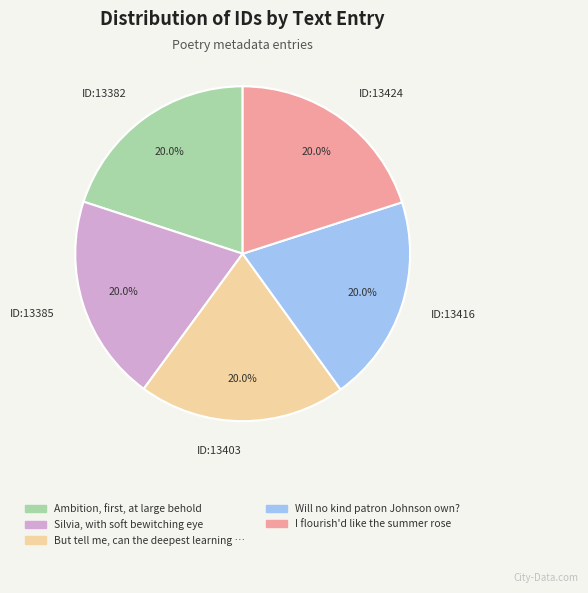

How much of the chart is everything except ID:13416?

80.0%